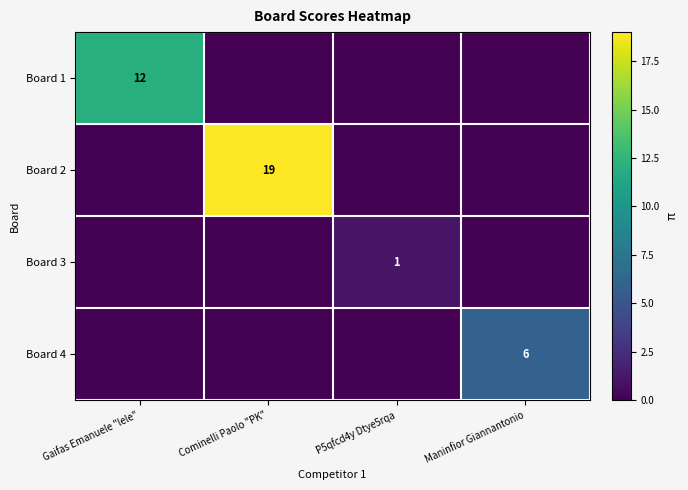

Is the value of Board 2 at Cominelli Paolo "PK" greater than the value of Board 3 at P5qfcd4y Dtye5rqa?

Yes